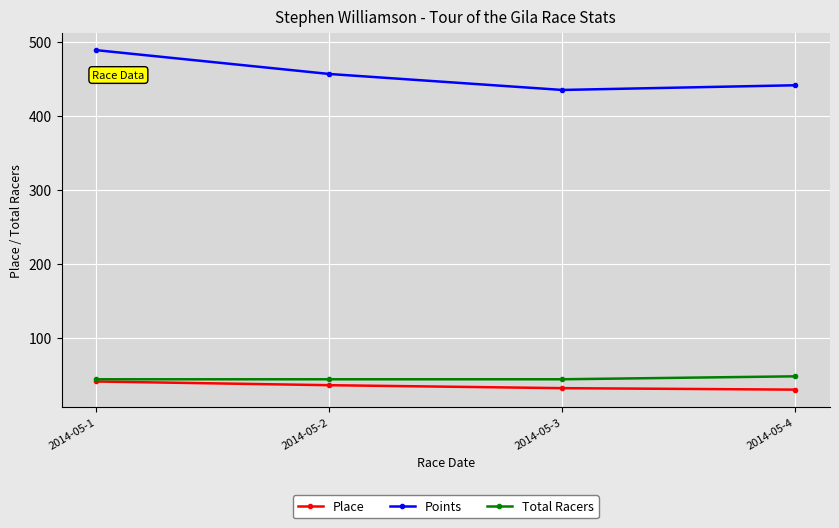

At which label does Place first exceed 36?

2014-05-1